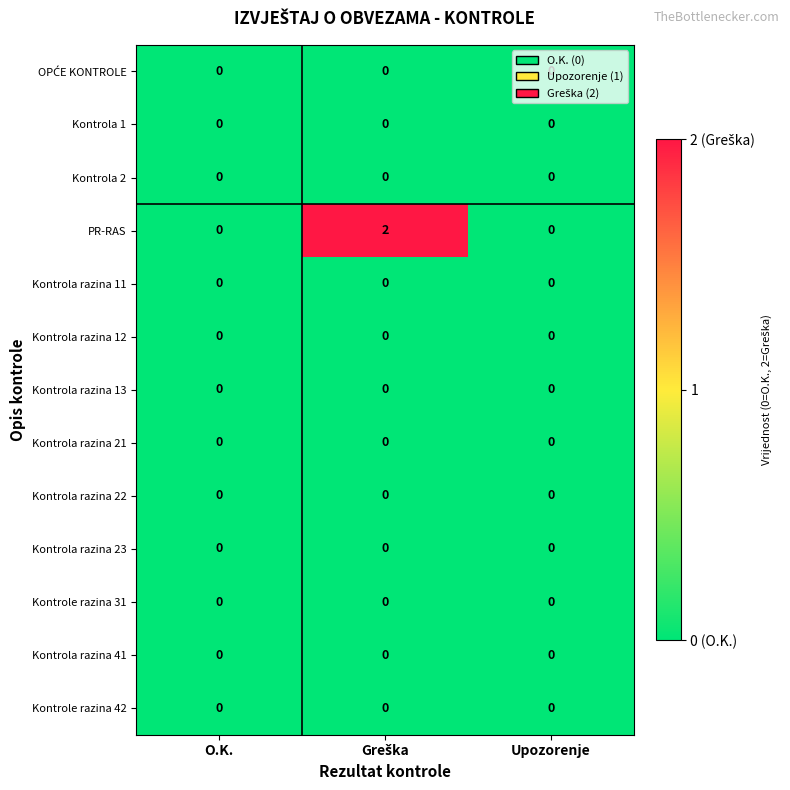

Which series has the largest range (max minus min)?

PR-RAS